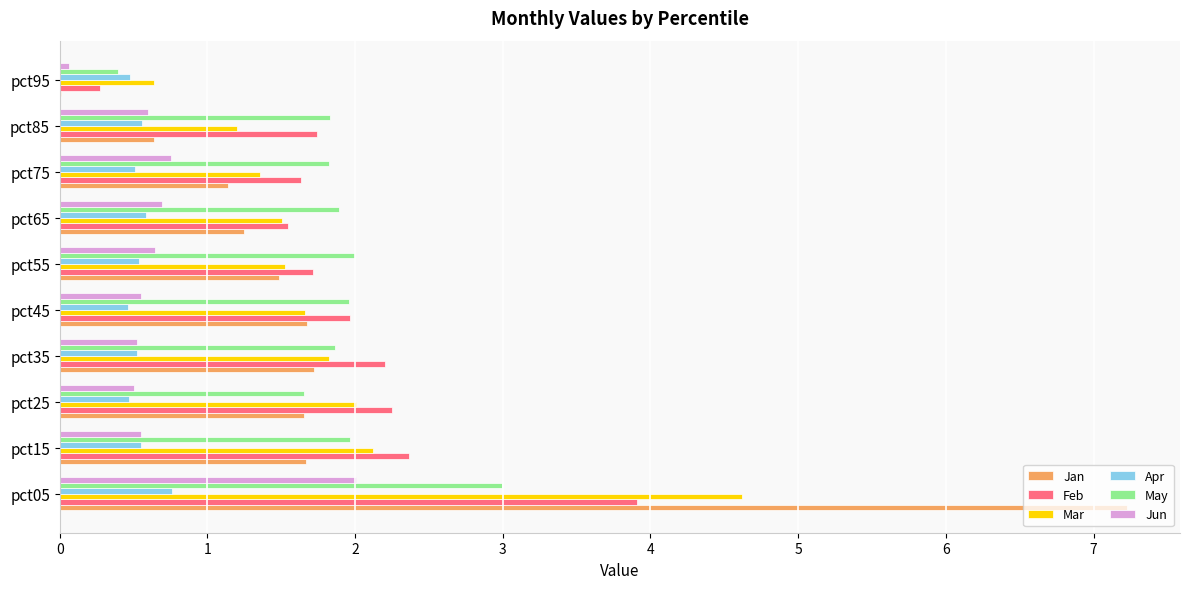

Which series changed the most between pct05 and pct55?

Jan